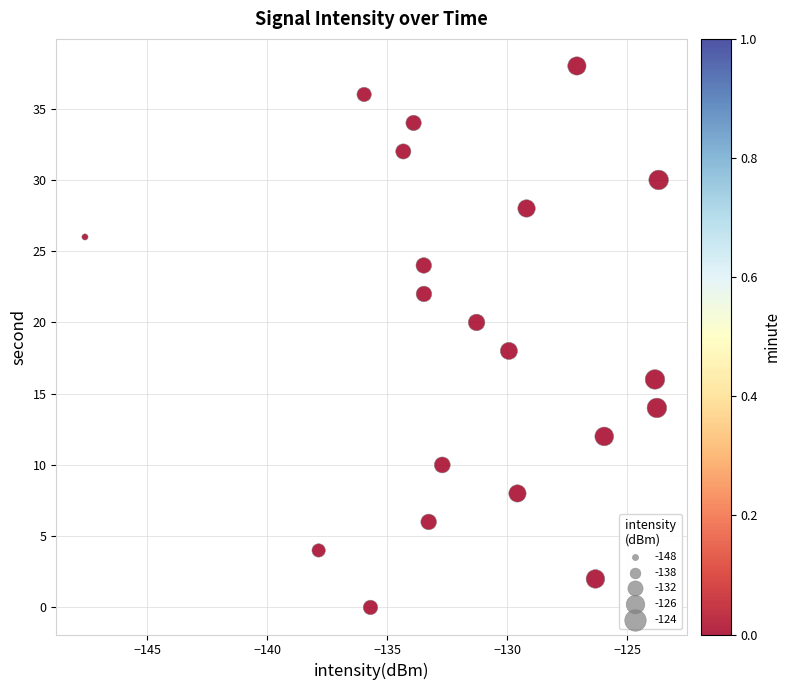

What is the range of Y values (max minus min)?

38